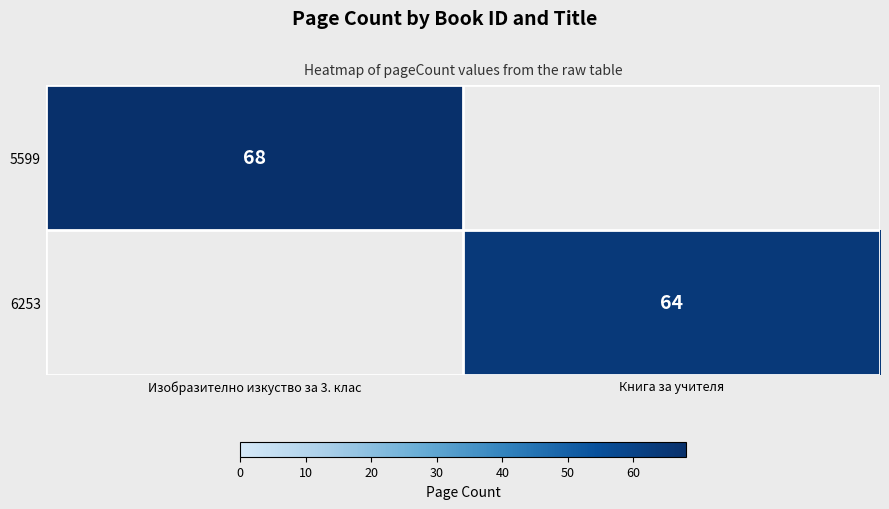

The 6253 series shows 64 at Книга за учителя. True or false?

True